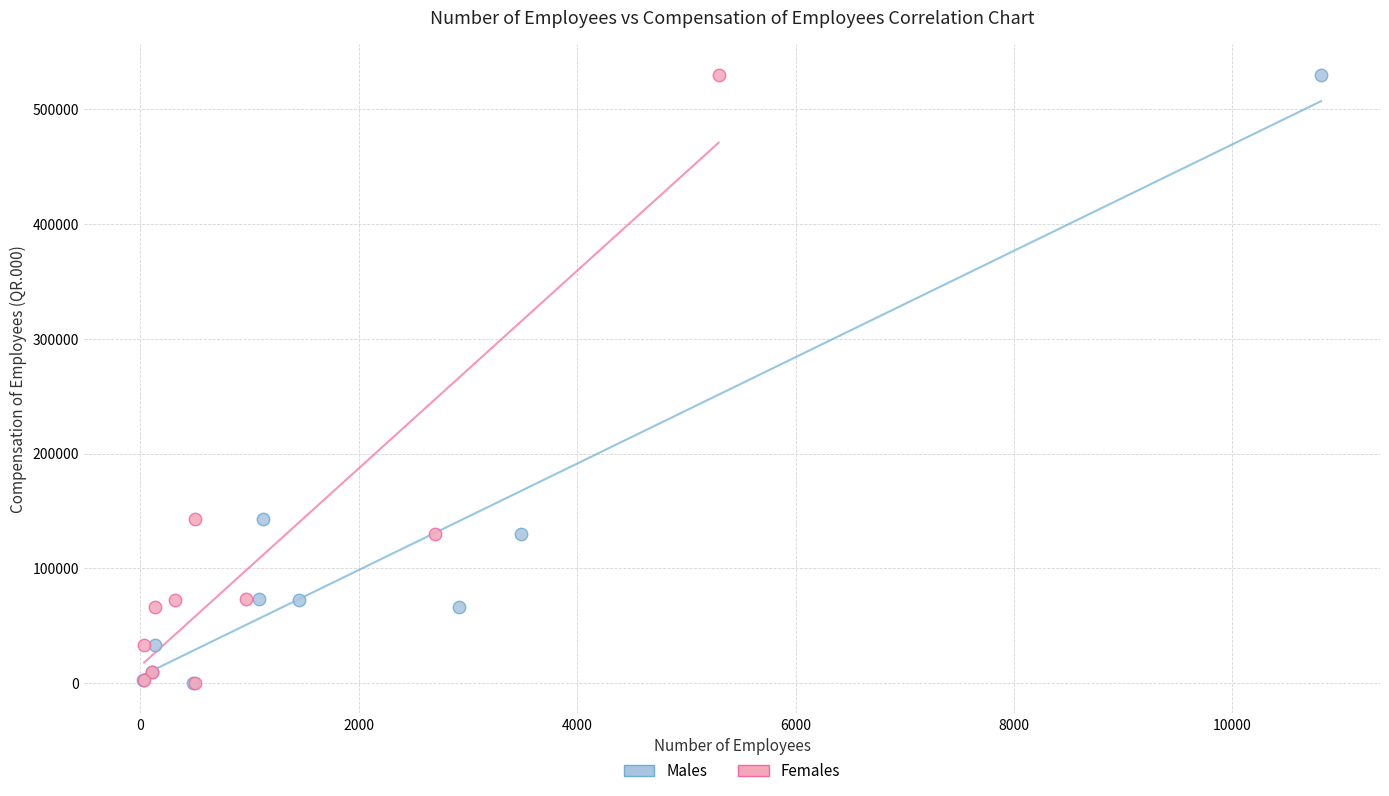

What are all the series names shown in the legend?

Males, Females